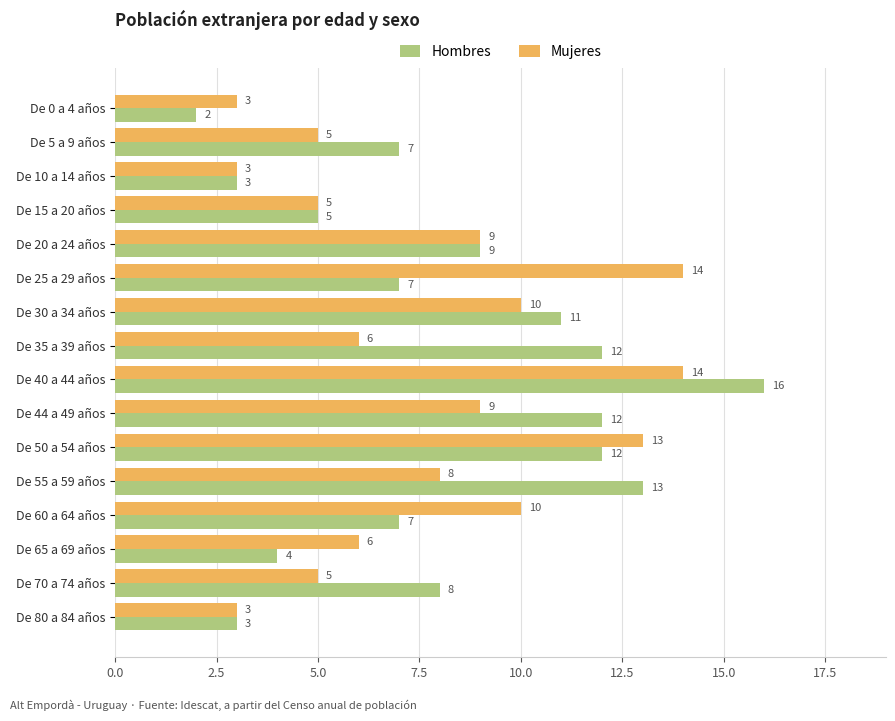

Which series changed the most between De 44 a 49 años and De 60 a 64 años?

Hombres